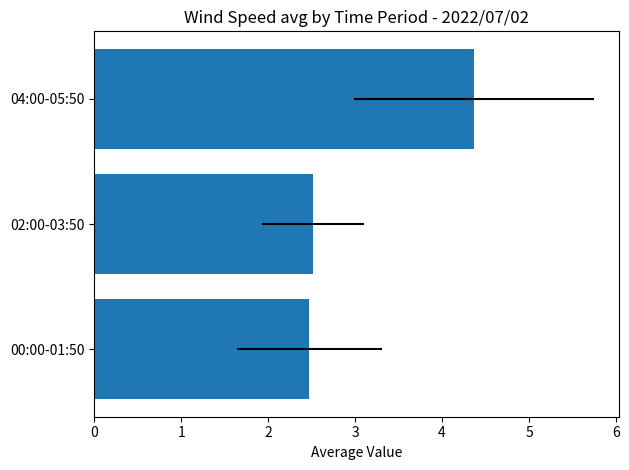

List the labels in order of value, largest first.

2, 1, 0